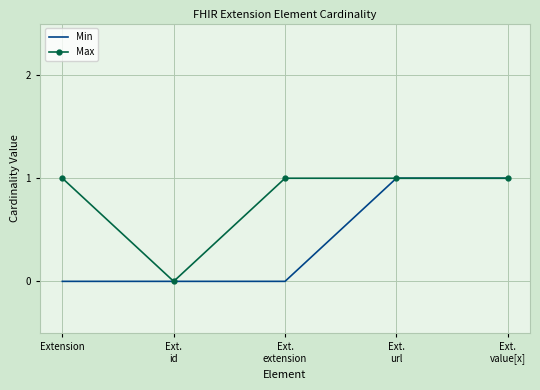

What are all the series names shown in the legend?

Min, Max